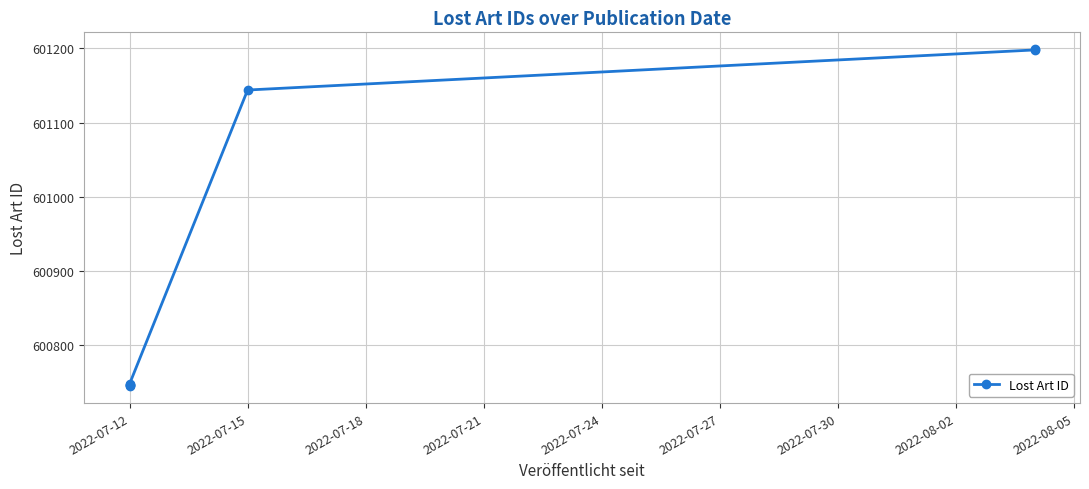

What is the change in value from 2022-07-12 to 2022-07-27?

+453